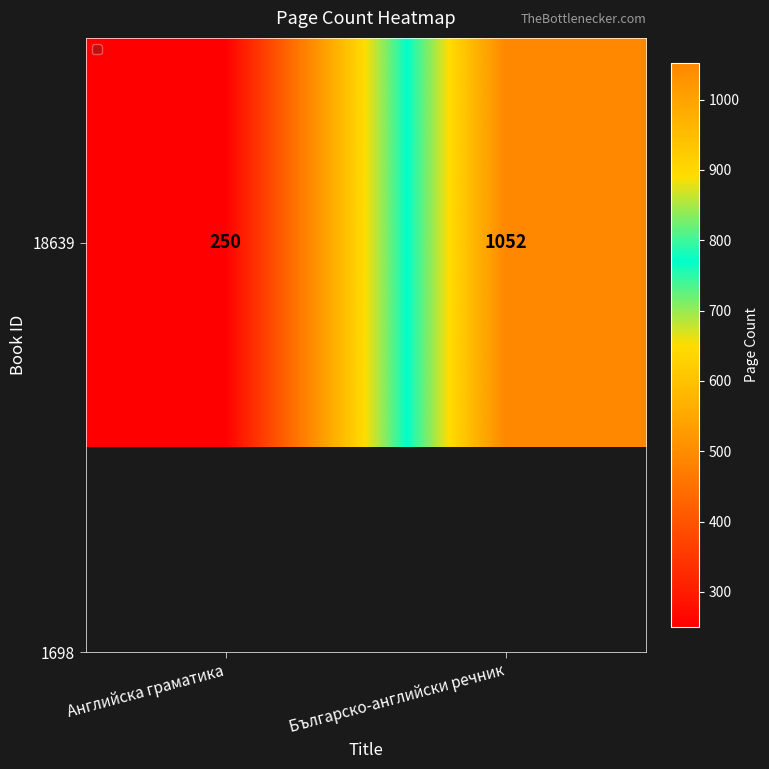

What is the change in value from Английска граматика to Българско-английски речник?

+802